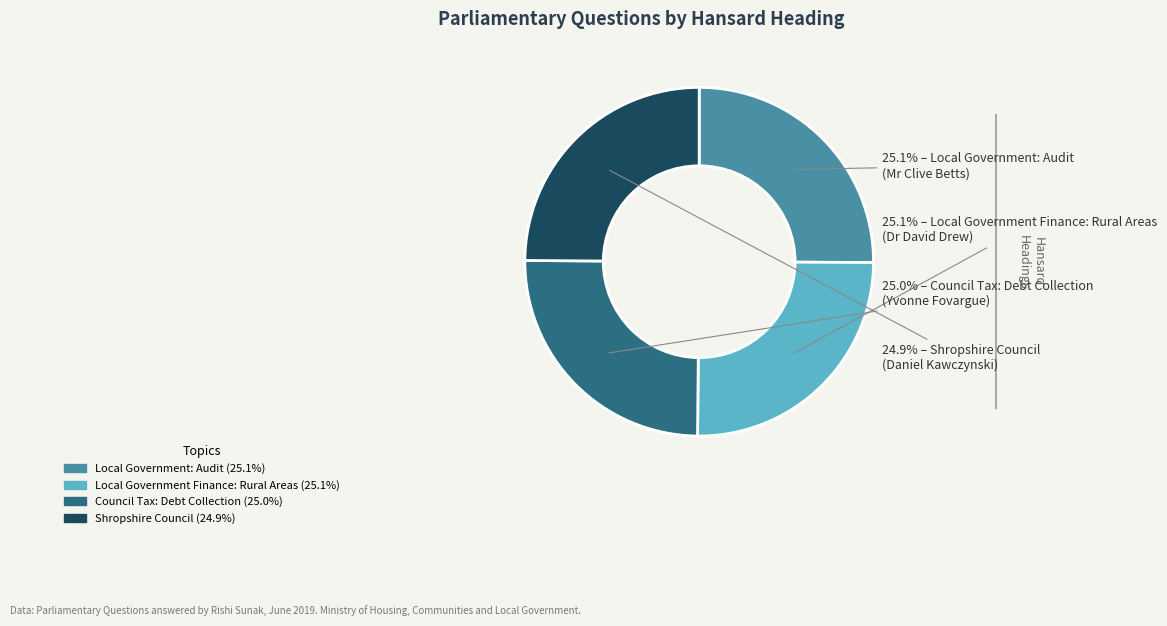

Count the number of slices in the pie.

4